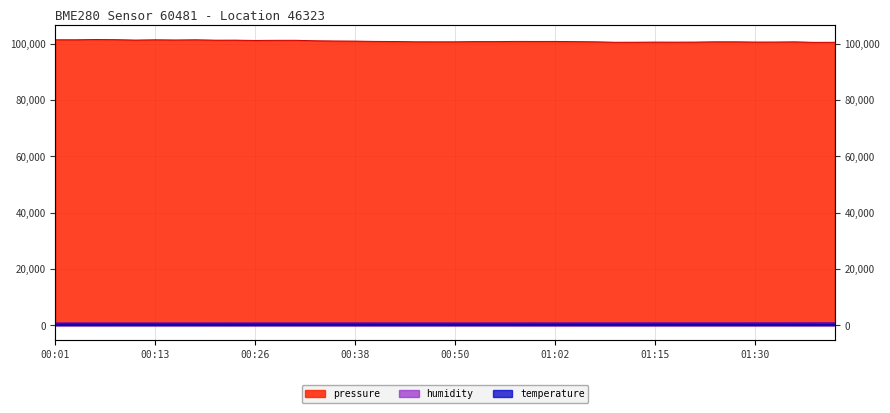

What is the value of the humidity point at the 34th from the left?

860.2